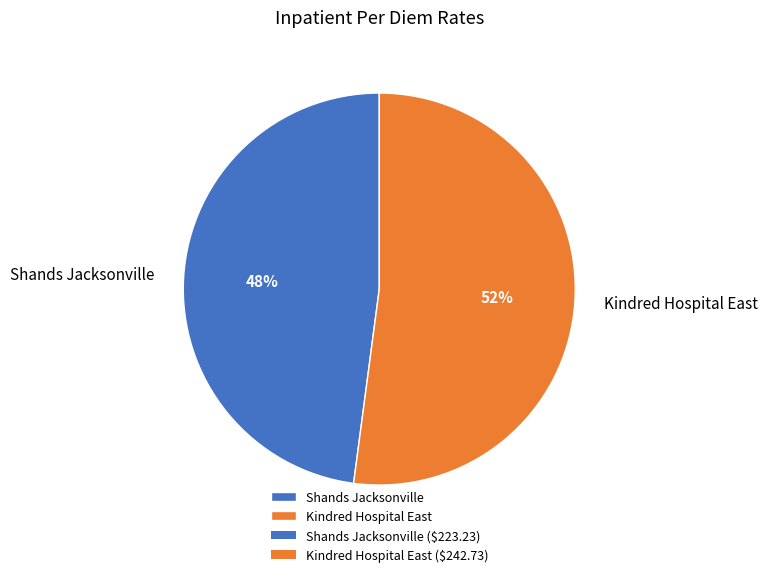

How many segments does this pie chart have?

2